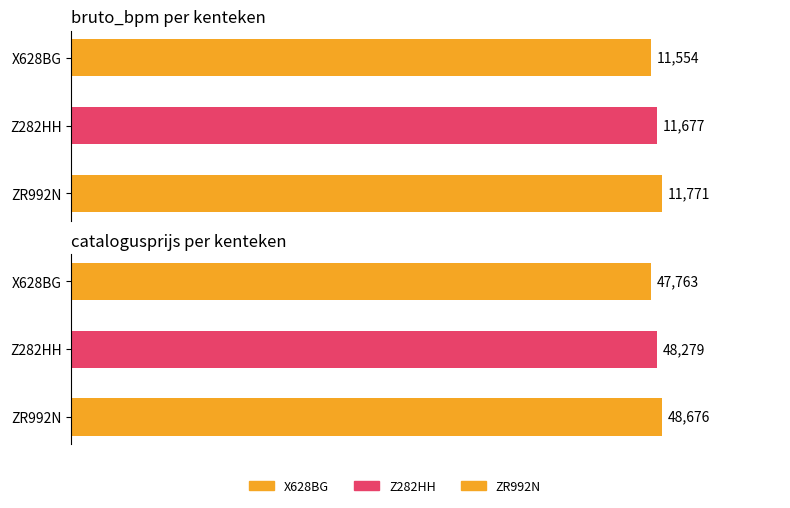

What position from the right is ZR992N?

1